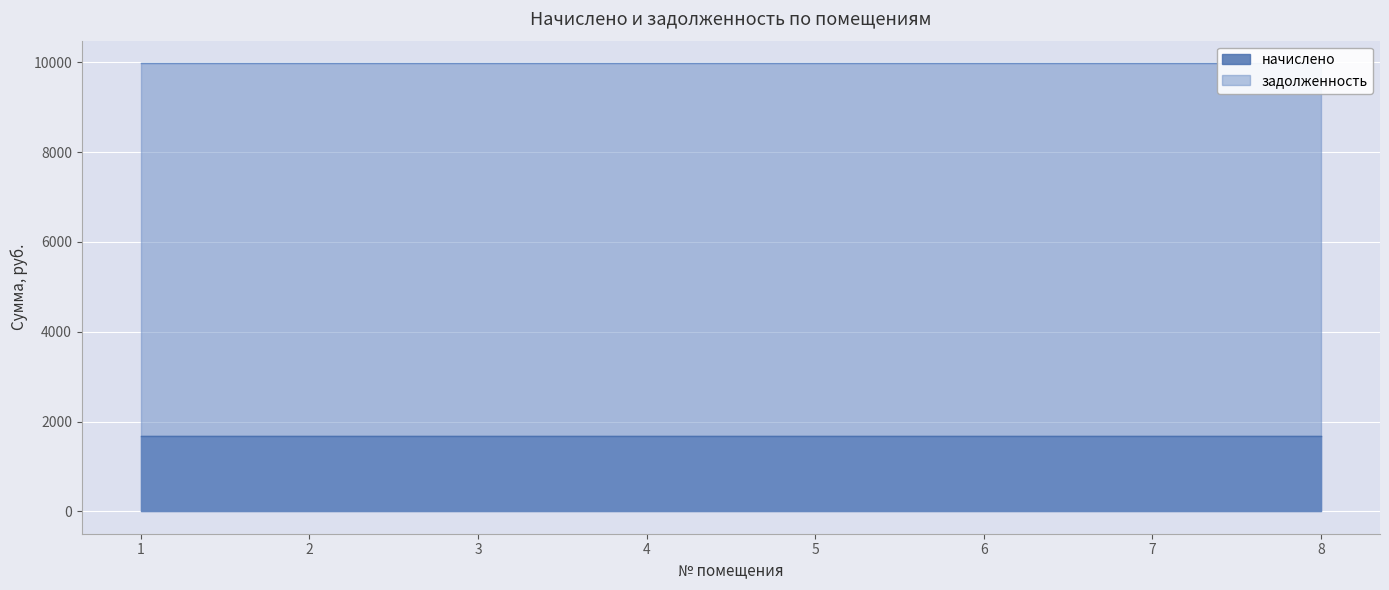

True or false: начислено and задолженность intersect in this chart.

False